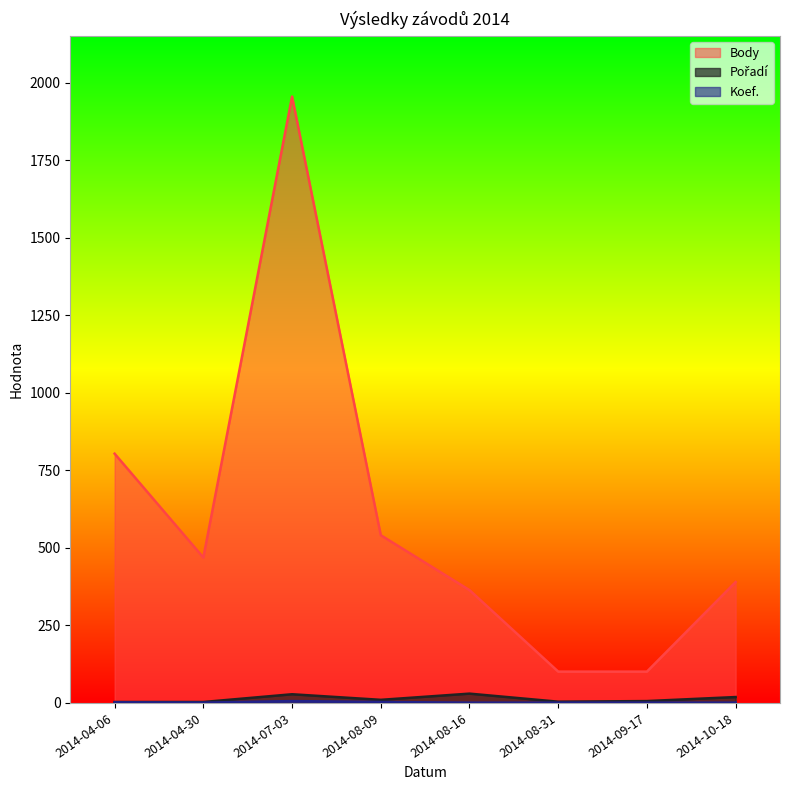

List the series in order of their peak value, lowest first.

Koef., Pořadí, Body